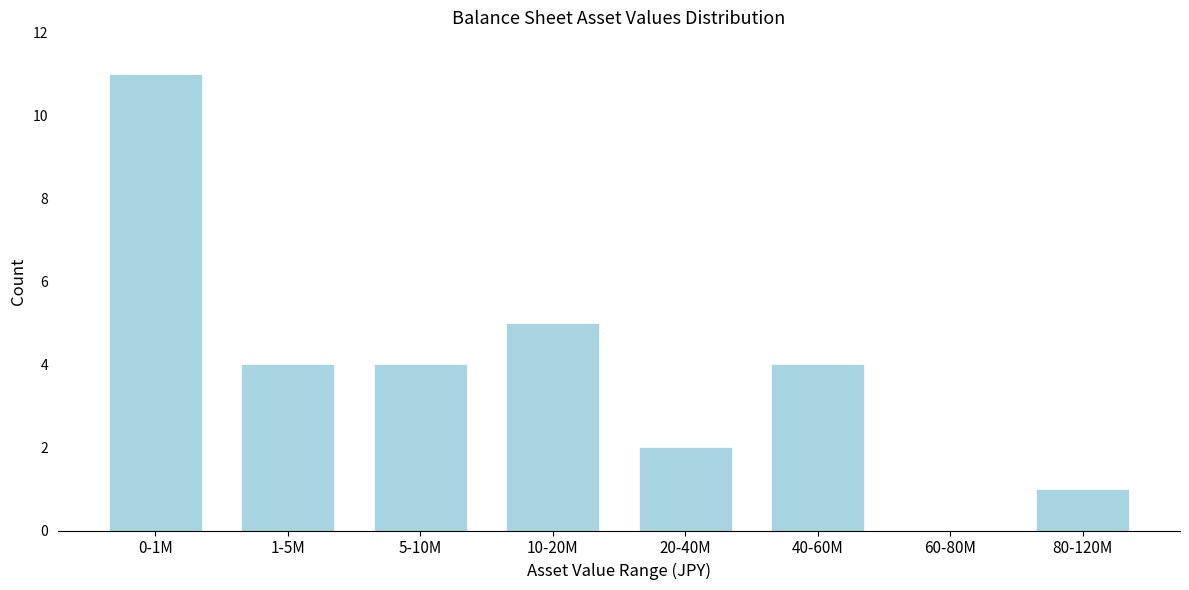

Reading left to right, list all the values displayed in this chart.

0-1M=11	1-5M=4	5-10M=4	10-20M=5	20-40M=2	40-60M=4	60-80M=0	80-120M=1